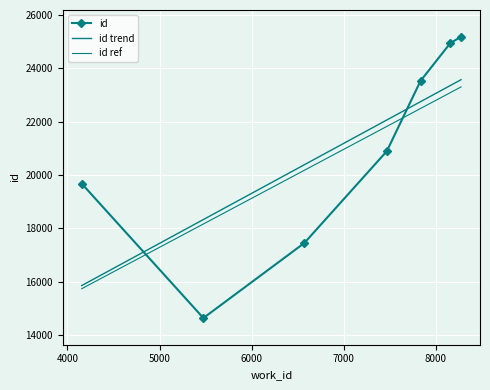

True or false: the data shows 40420 at 7834.

False